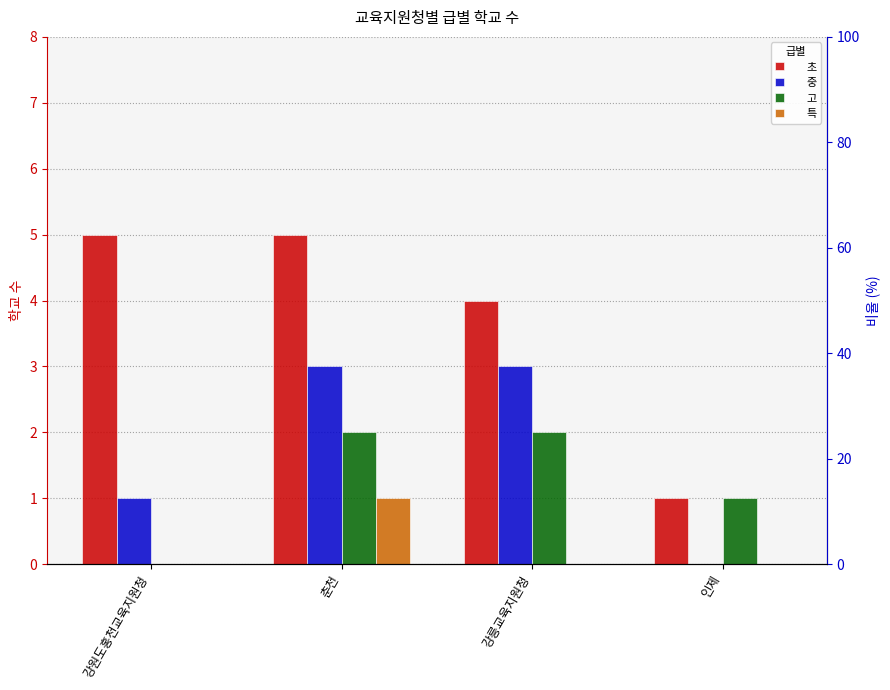

What are all the series names shown in the legend?

초, 중, 고, 특